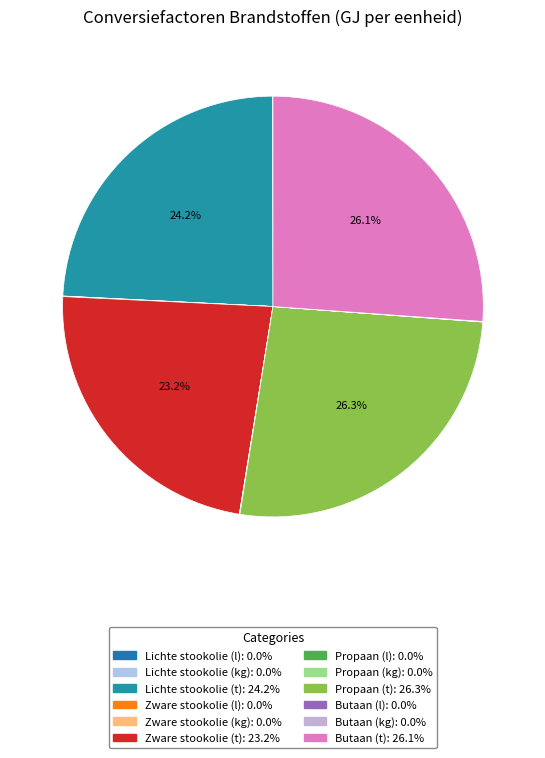

Do Lichte stookolie (kg) and Butaan (kg) together represent more than half of the pie?

No